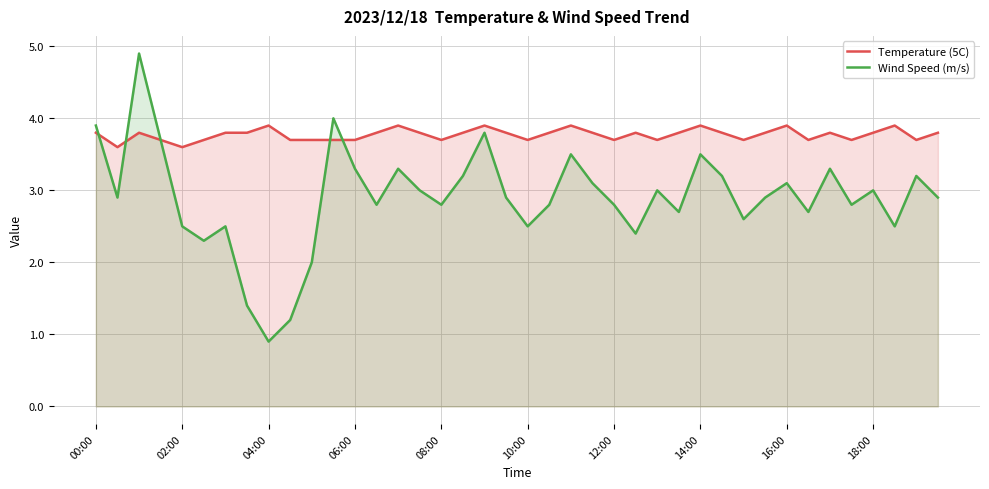

What is the maximum value for Temperature (5C)?

3.9